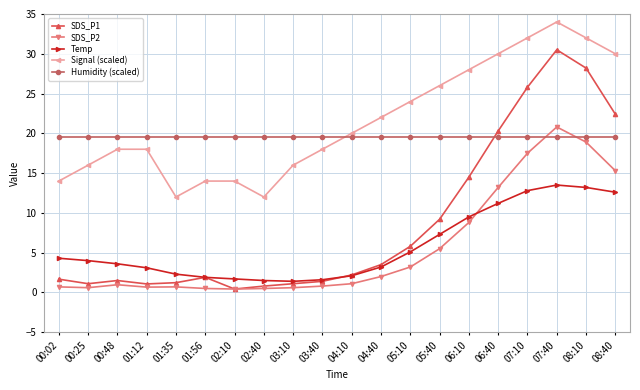

What is the difference between the maximum and second lowest values in the Signal (scaled) series?

22.0